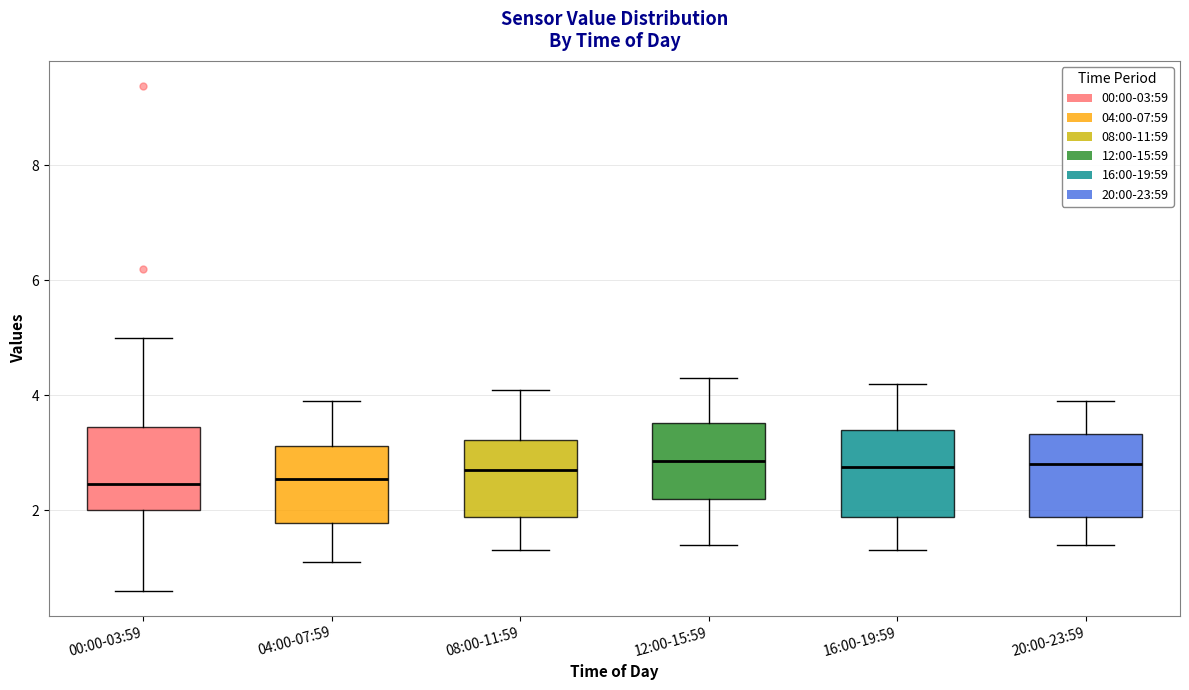

Reading left to right, read every box against the y-axis: the position of its median line, the range the box covers, and the ends of its whiskers. The values are not printed on the chart, so give them approximately, as read against the axis.

00:00-03:59: median 2.4, box 2.0 to 3.4, whiskers 0.6 to 5.0
04:00-07:59: median 2.6, box 1.8 to 3.2, whiskers 1.2 to 4.0
08:00-11:59: median 2.8, box 1.8 to 3.2, whiskers 1.4 to 4.2
12:00-15:59: median 2.8, box 2.2 to 3.6, whiskers 1.4 to 4.4
16:00-19:59: median 2.8, box 1.8 to 3.4, whiskers 1.4 to 4.2
20:00-23:59: median 2.8, box 1.8 to 3.4, whiskers 1.4 to 4.0